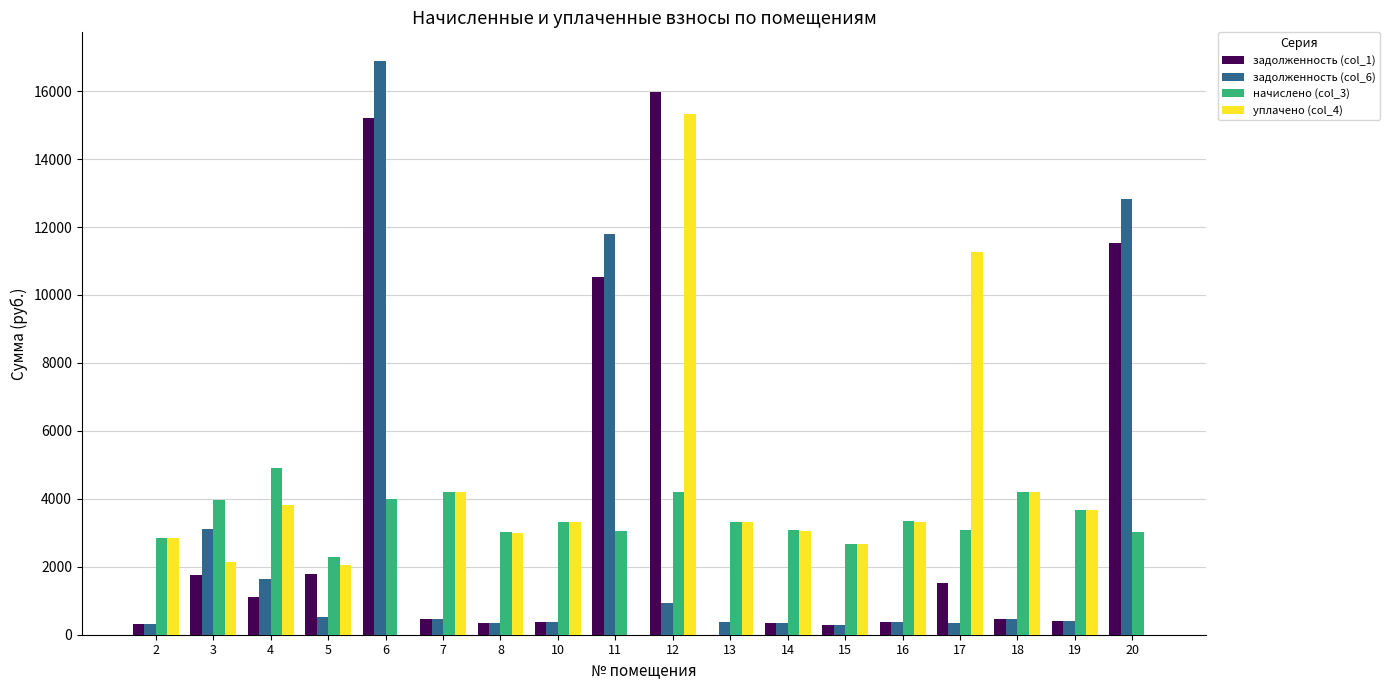

Which label corresponds to the largest value in the chart?

6